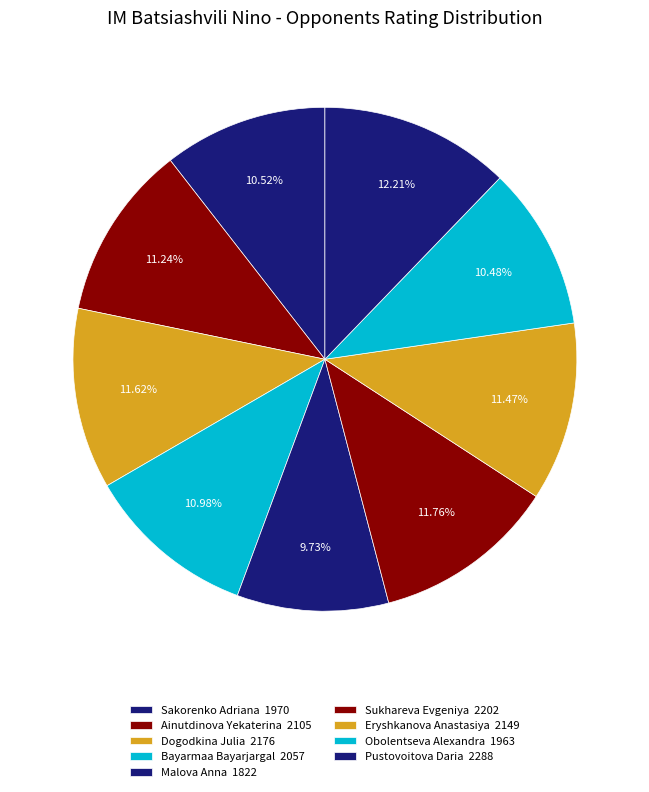

Is there any slice that represents more than half of the pie?

No